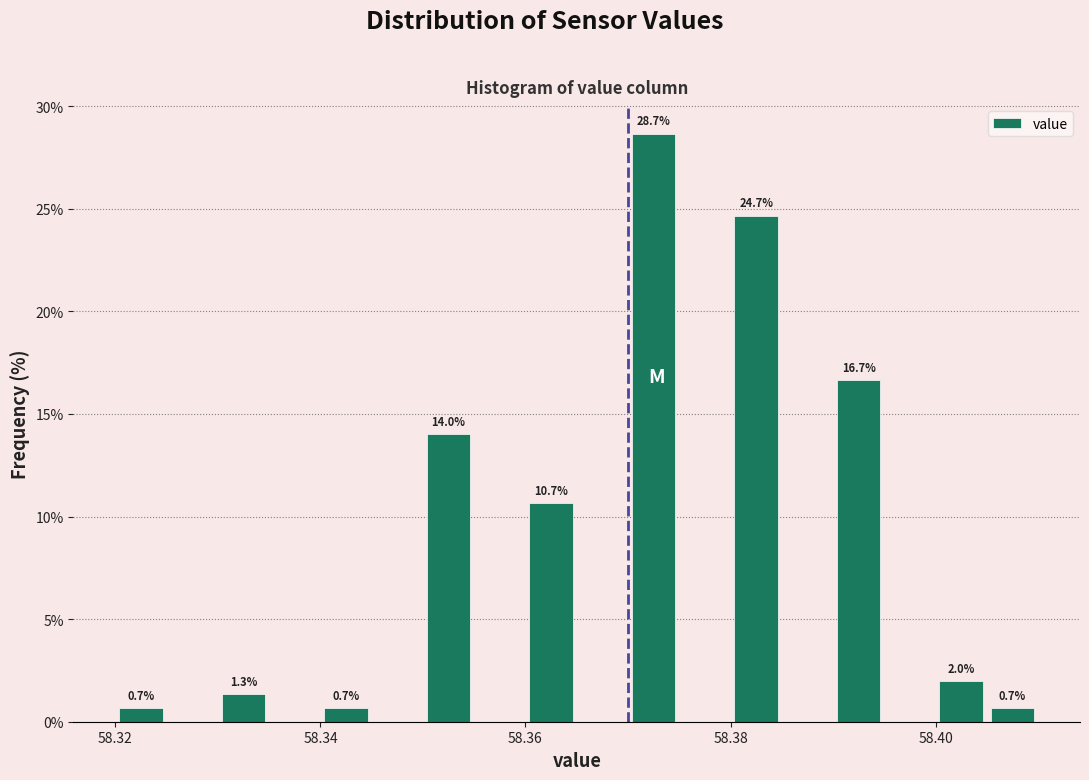

Around what value on the x-axis is the tallest bar? Give the approximate position of its centre, as read against the axis.

58.372